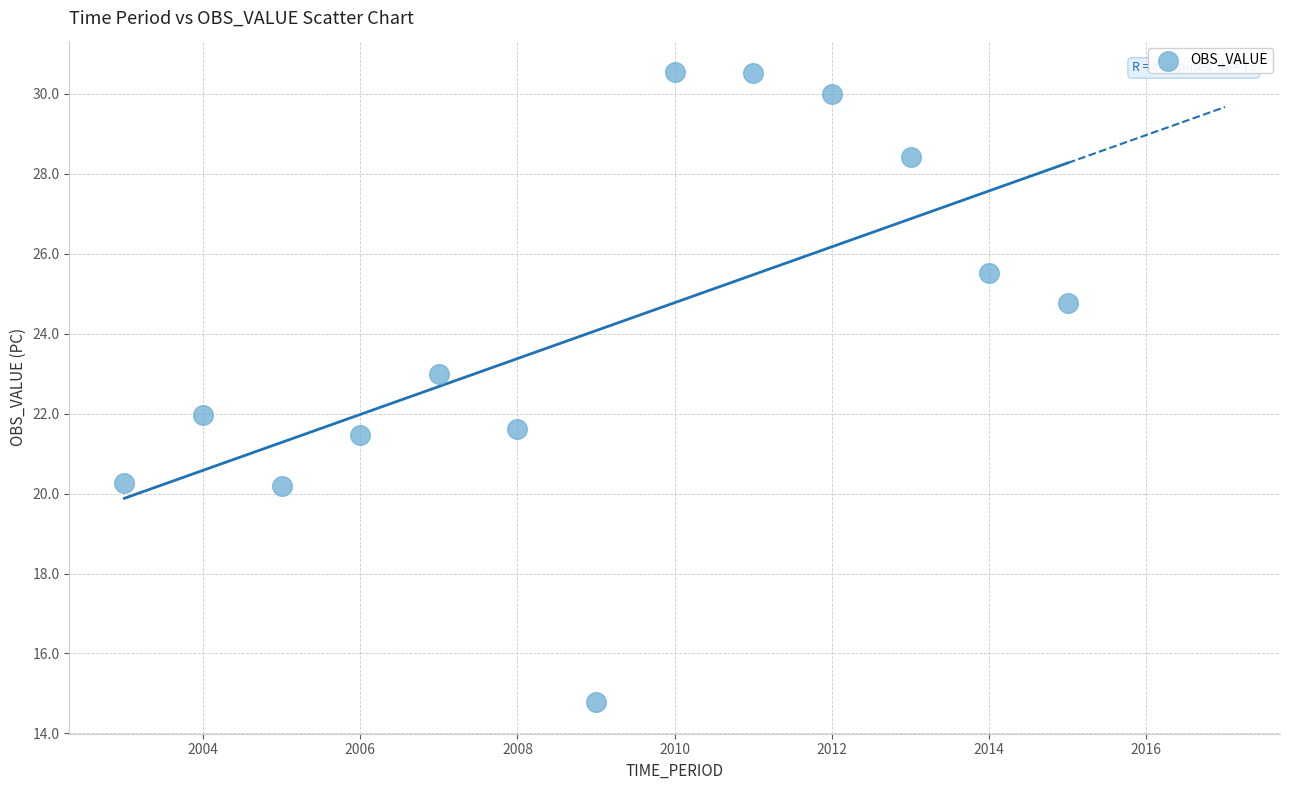

What is the range of Y values (max minus min)?

15.8